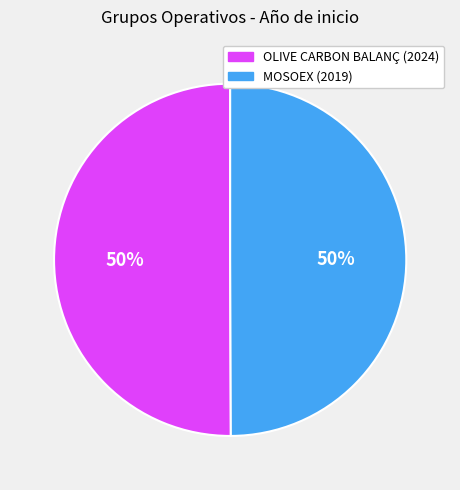

To the nearest percent, what is the average slice percentage?

50%